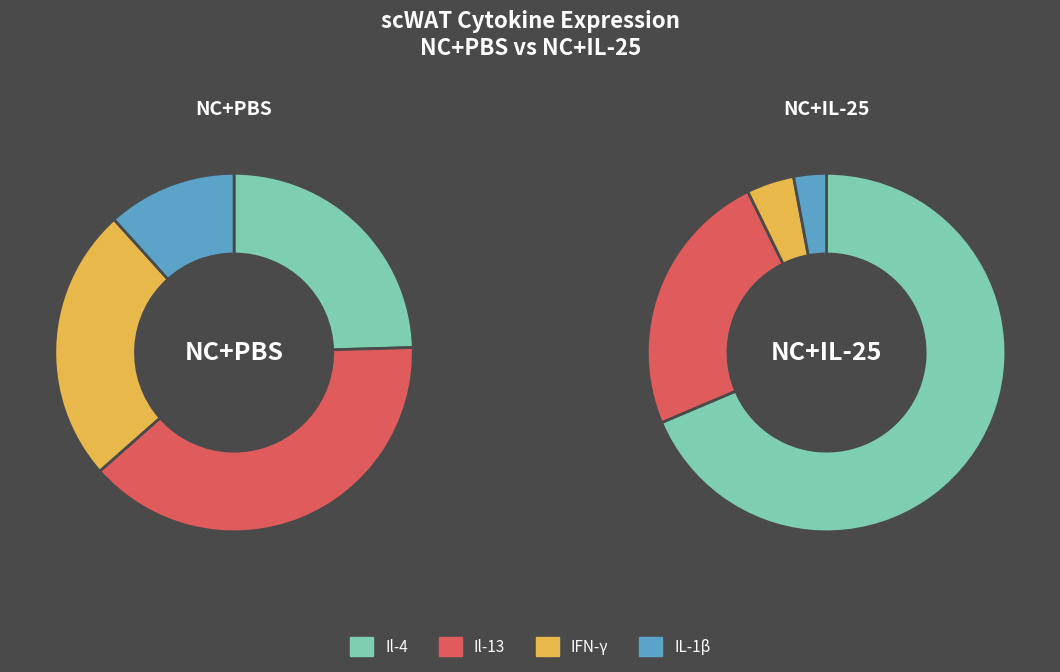

Is it true that Il-13 is 52% of the pie?

False